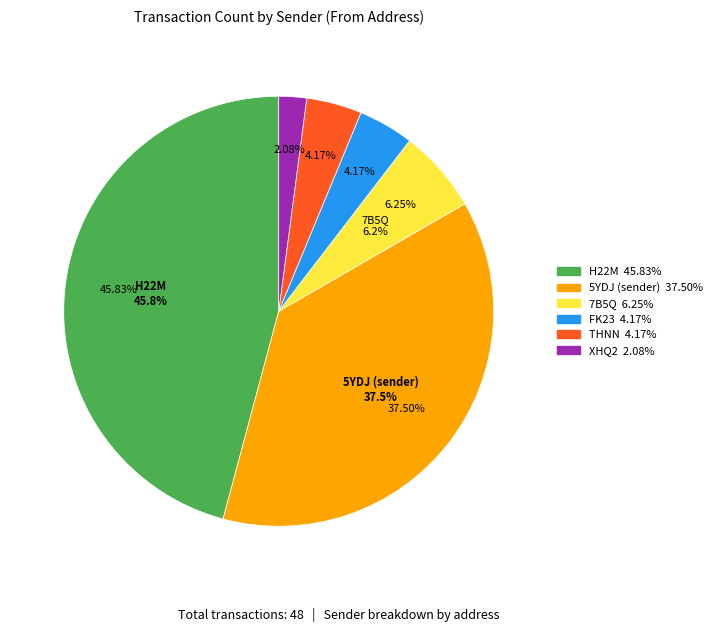

Is there a majority slice in this chart?

No